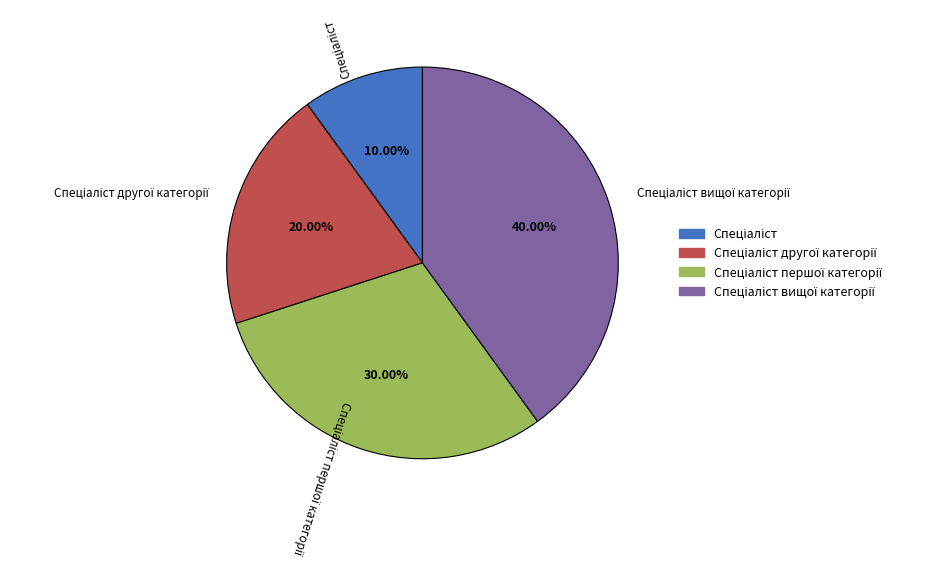

Is there a majority slice in this chart?

No